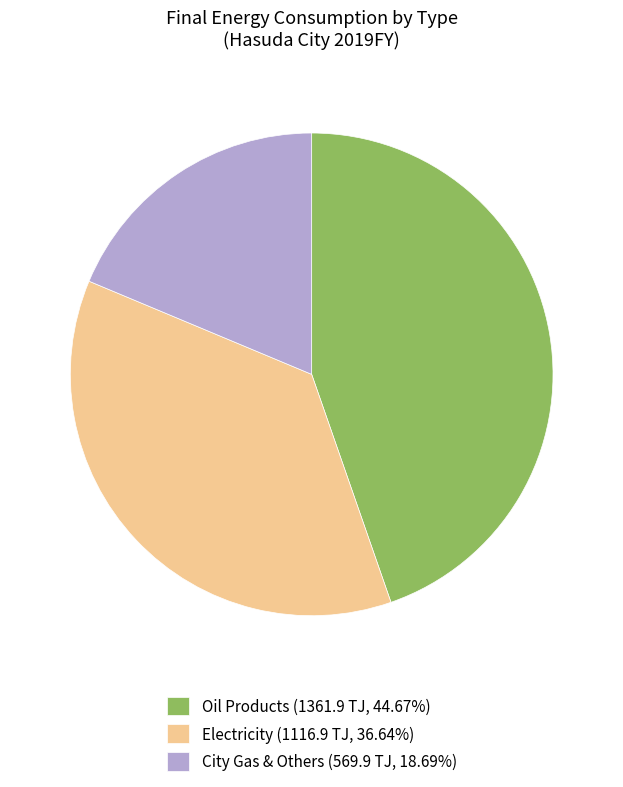

Approximately how many times larger is the value at Electricity (1116.9 TJ, 36.64%) compared to City Gas & Others (569.9 TJ, 18.69%)?

2.0